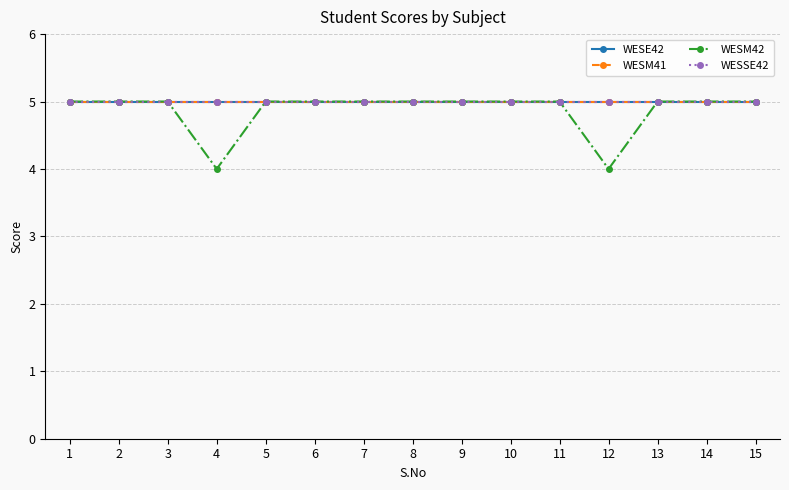

Reading right to left, what are all the values shown in this chart?

WESE42: 15=5	14=5	13=5	12=5	11=5	10=5	9=5	8=5	7=5	6=5	5=5	4=5	3=5	2=5	1=5
WESM41: 15=5	14=5	13=5	12=5	11=5	10=5	9=5	8=5	7=5	6=5	5=5	4=5	3=5	2=5	1=5
WESM42: 15=5	14=5	13=5	12=4	11=5	10=5	9=5	8=5	7=5	6=5	5=5	4=4	3=5	2=5	1=5
WESSE42: 15=5	14=5	13=5	12=5	11=5	10=5	9=5	8=5	7=5	6=5	5=5	4=5	3=5	2=5	1=5